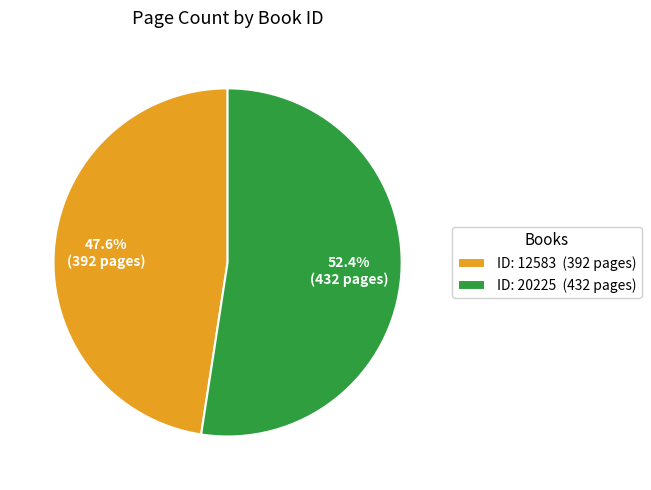

Rank the categories by value from lowest to highest.

ID: 12583 (392 pages), ID: 20225 (432 pages)